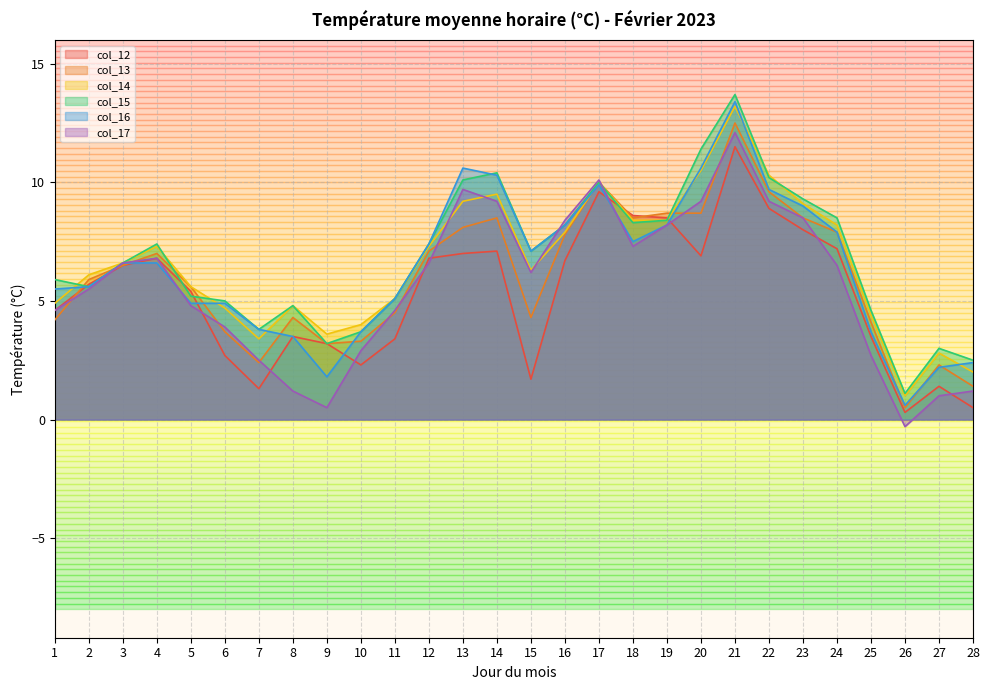

Rank the series by their maximum value, from highest to lowest.

col_15, col_16, col_14, col_13, col_17, col_12